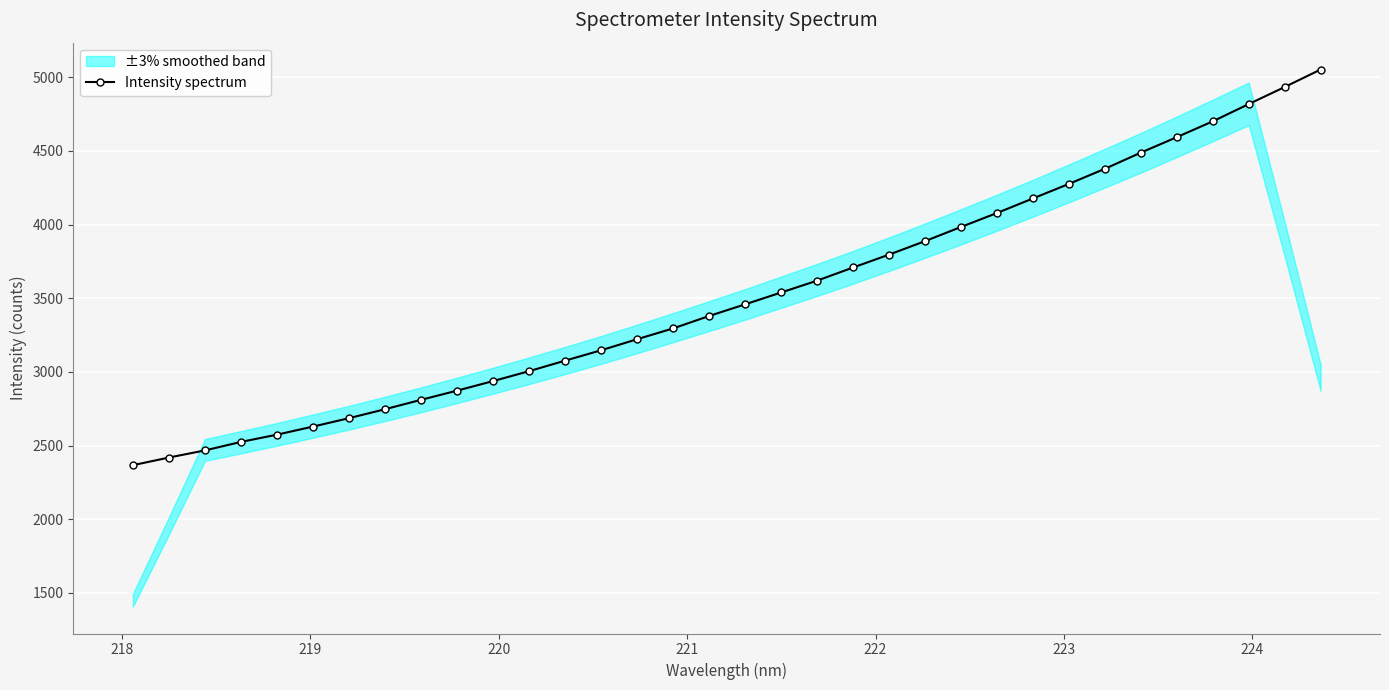

Count the number of categories in the chart.

34